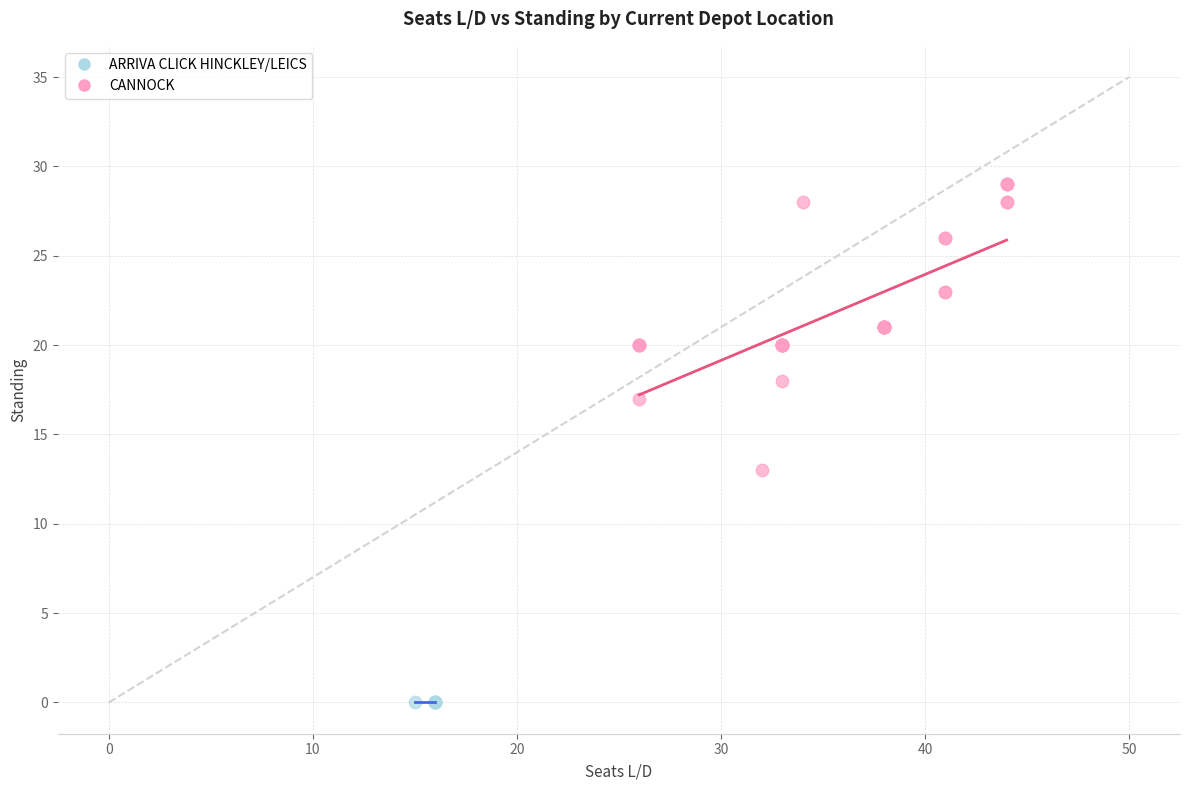

Which series contains the highest Y value?

CANNOCK